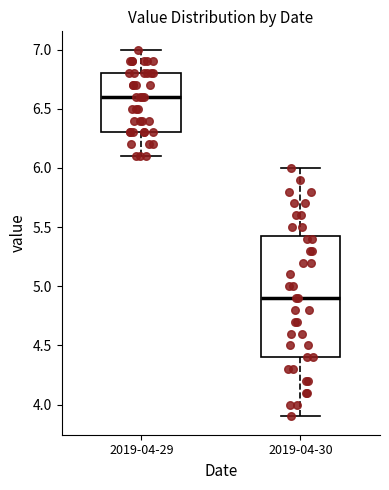

Reading left to right, transcribe this box plot: for each box, give where its median line is, the range the box spans, and where its two whiskers end, as read against the y-axis. The values are not printed on the chart, so give them approximately, as read against the axis.

2019-04-29: median 6.60, box 6.30 to 6.80, whiskers 6.10 to 7.00
2019-04-30: median 4.90, box 4.40 to 5.45, whiskers 3.90 to 6.00